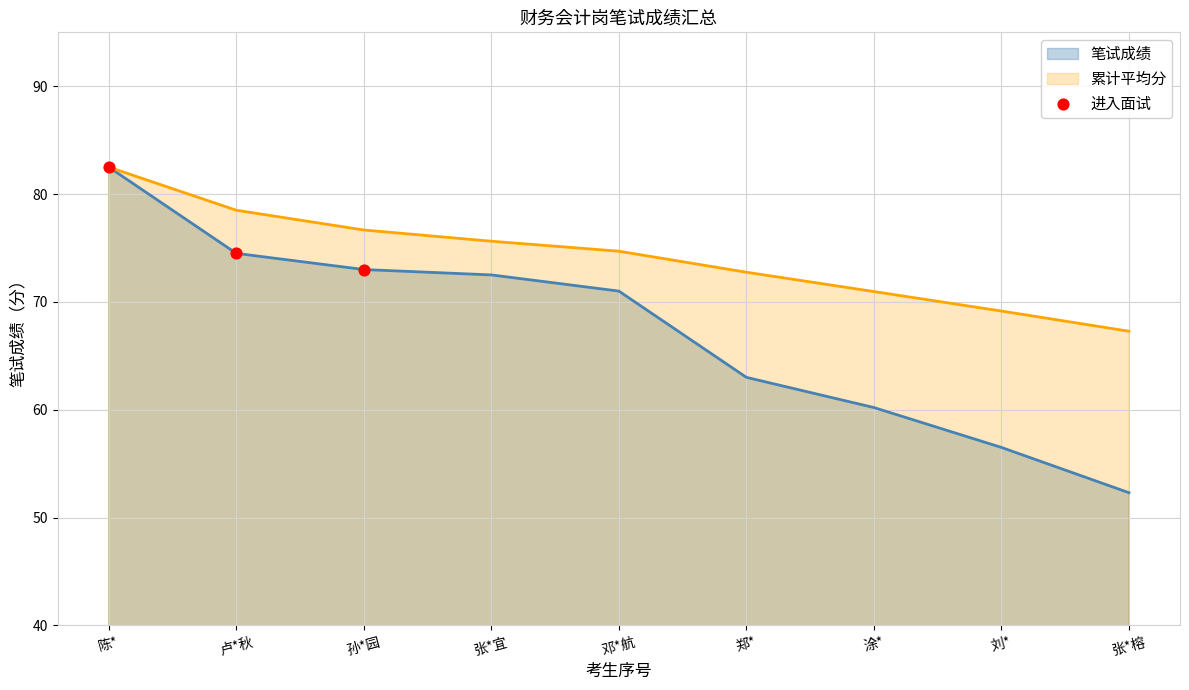

What is the change in value from 陈* to 卢*秋?

-8.0